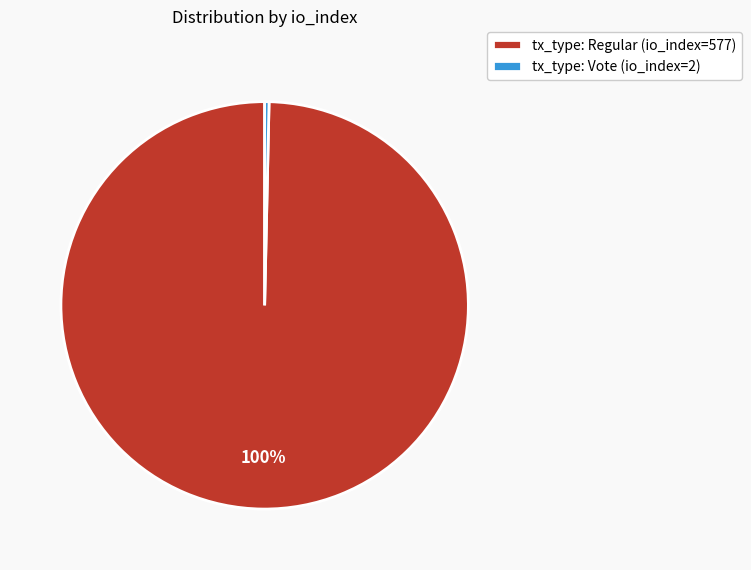

Which category has the smallest portion of the pie?

tx_type: Vote (io_index=2)